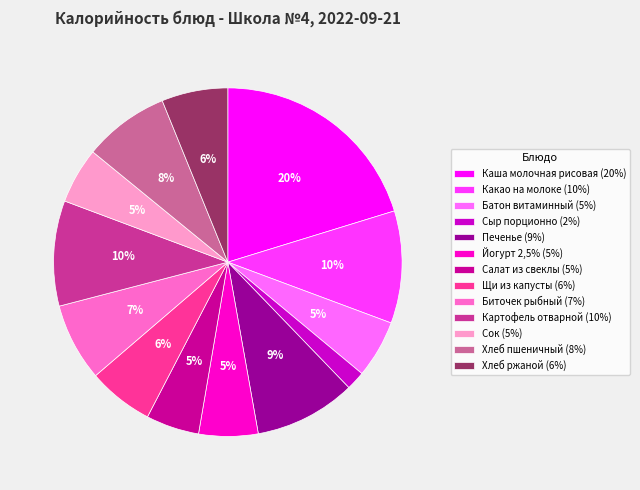

Do Биточек рыбный (7%) and Йогурт 2,5% (5%) together represent more than half of the pie?

No